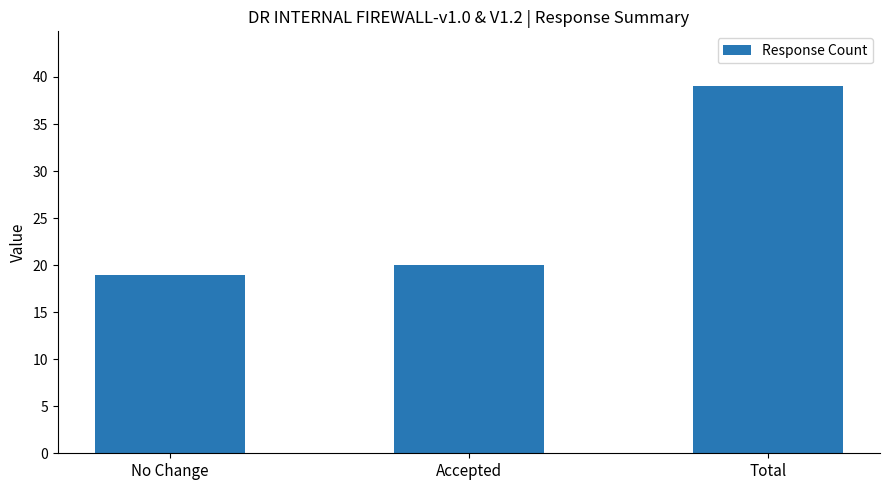

Reading left to right, extract all data points from this chart.

No Change=19	Accepted=20	Total=39